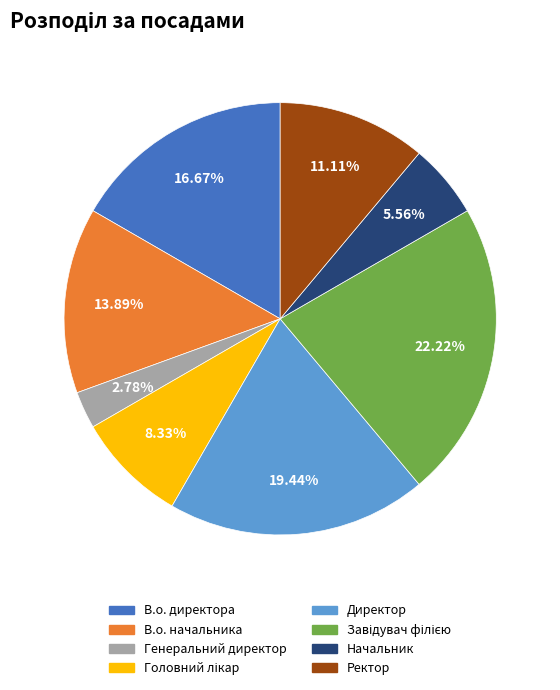

Is it true that Директор is 32% of the pie?

False